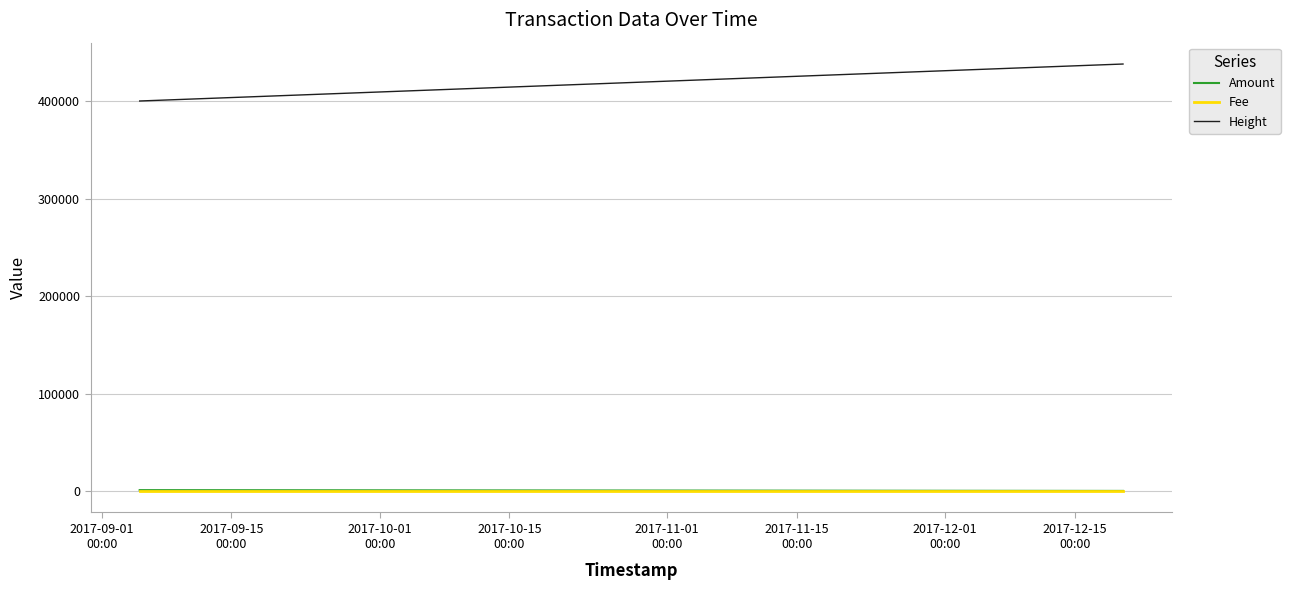

Which series has the largest total across all categories?

Height